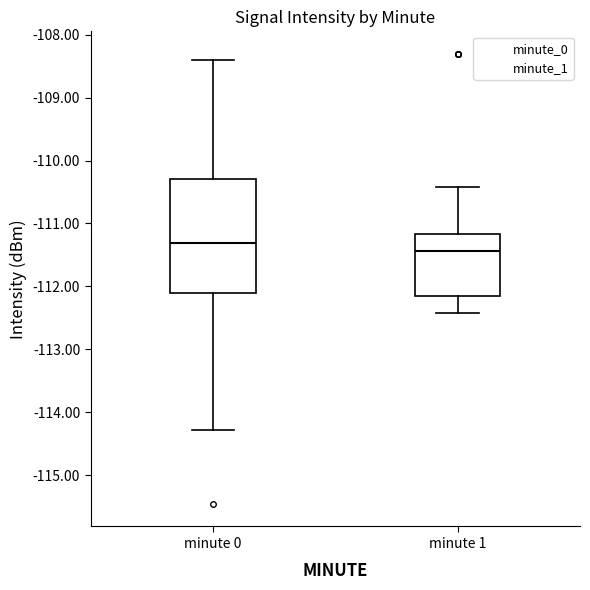

Comparing the boxes themselves (not the whiskers), which one is the tallest?

minute 0